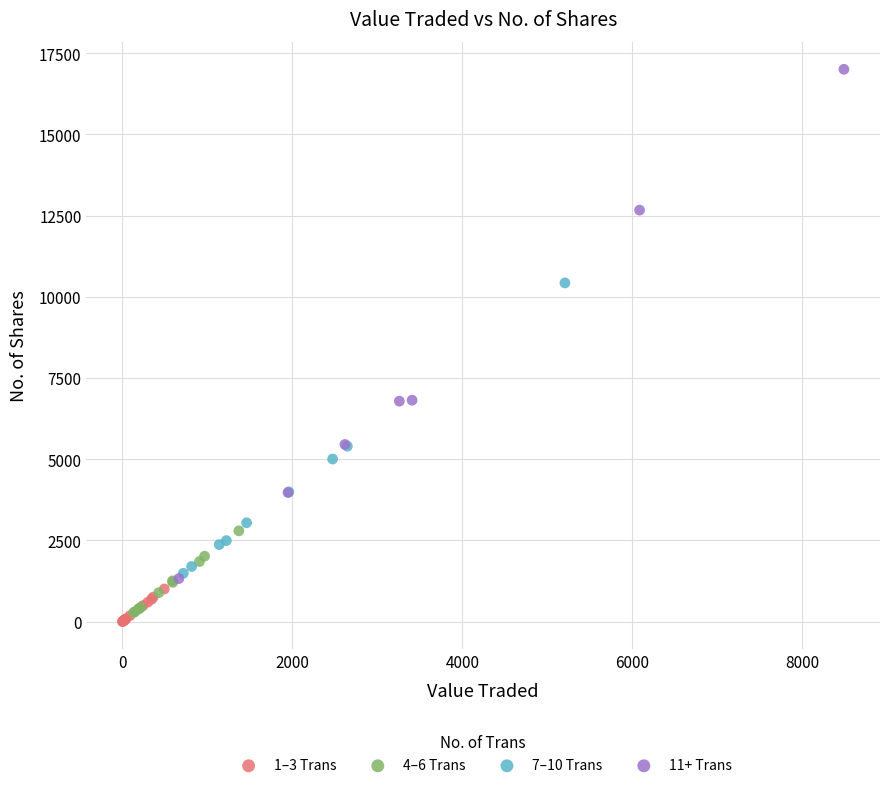

Which series contains the highest Y value?

11+ Trans